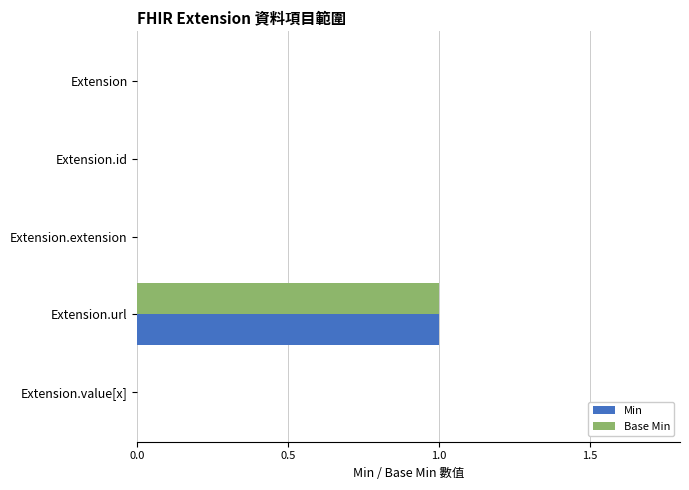

What are all the series names shown in the legend?

Min, Base Min